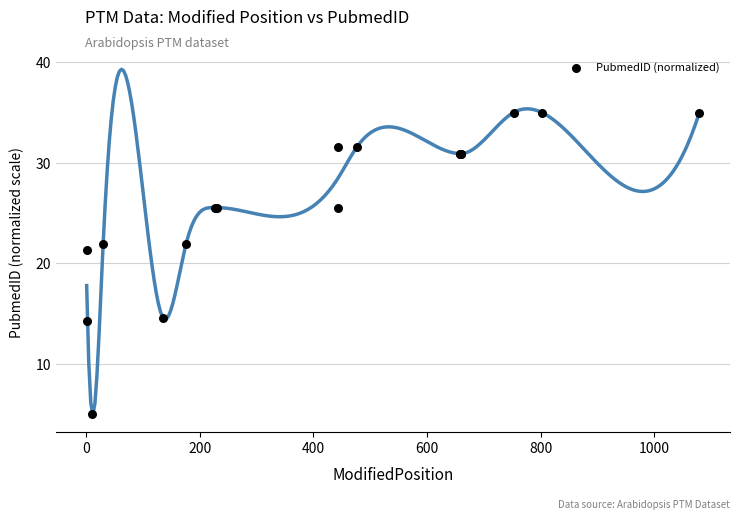

What Y value in the scatter plot is closest to 20?

21.4